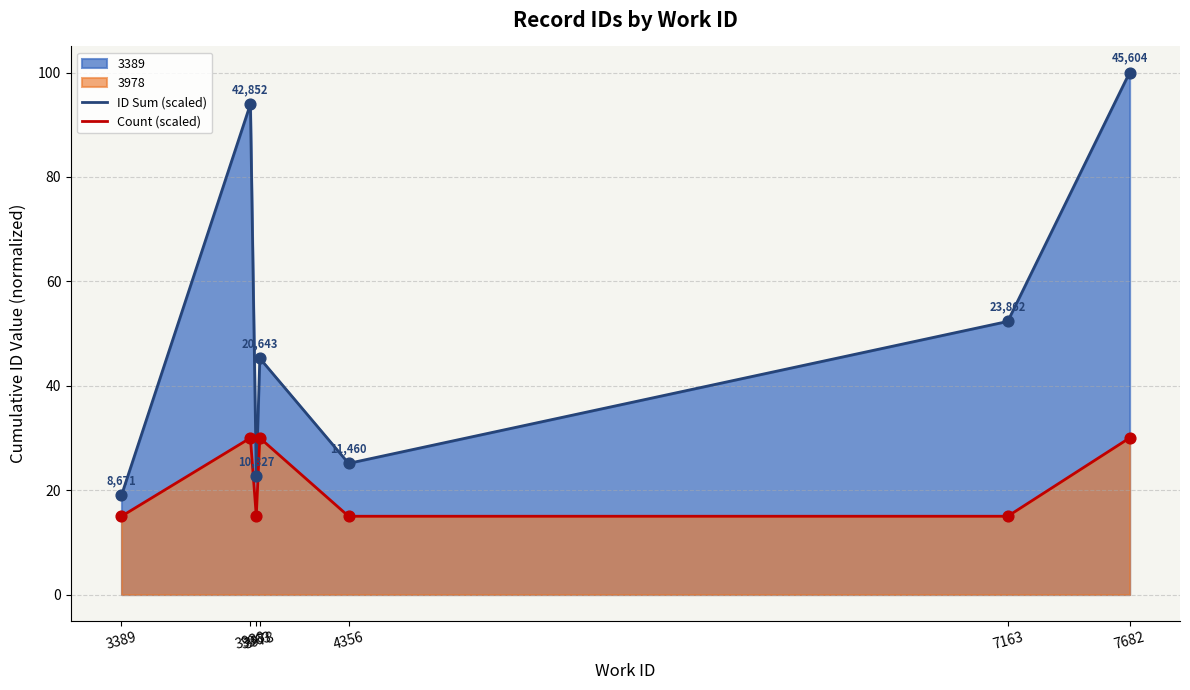

What is the total value across all series at 3389?

34.0